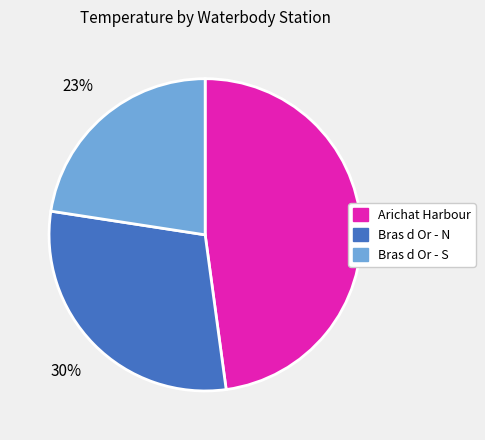

To the nearest percent, what is the difference between the Arichat Harbour and Bras d Or - N slice percentages?

18%